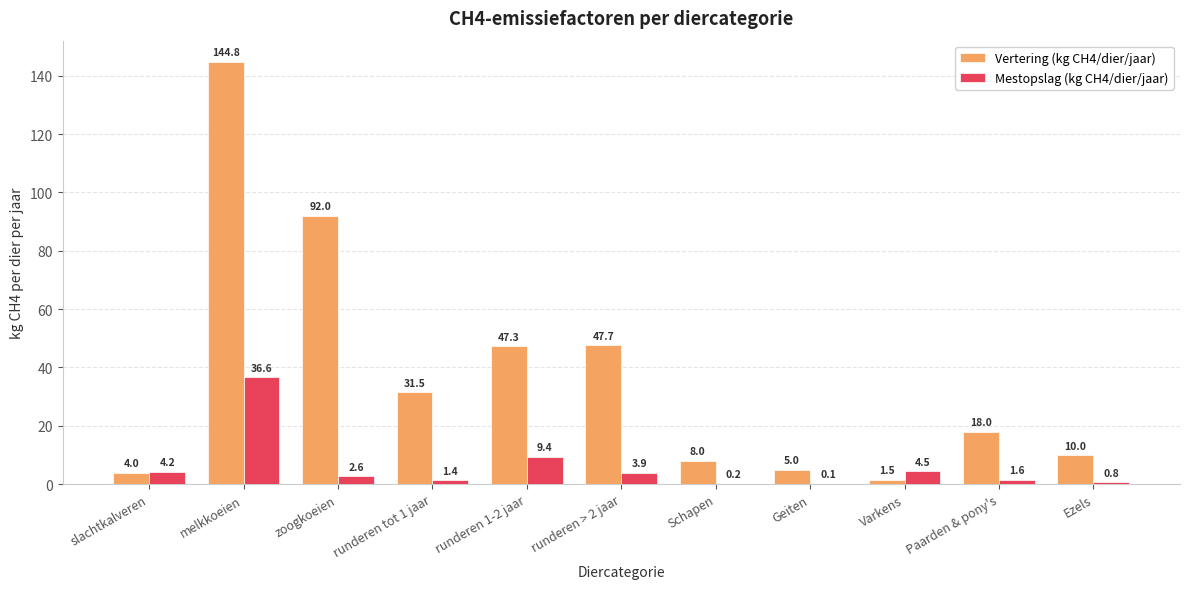

The Vertering (kg CH4/dier/jaar) series shows 1.5 at Varkens. True or false?

True